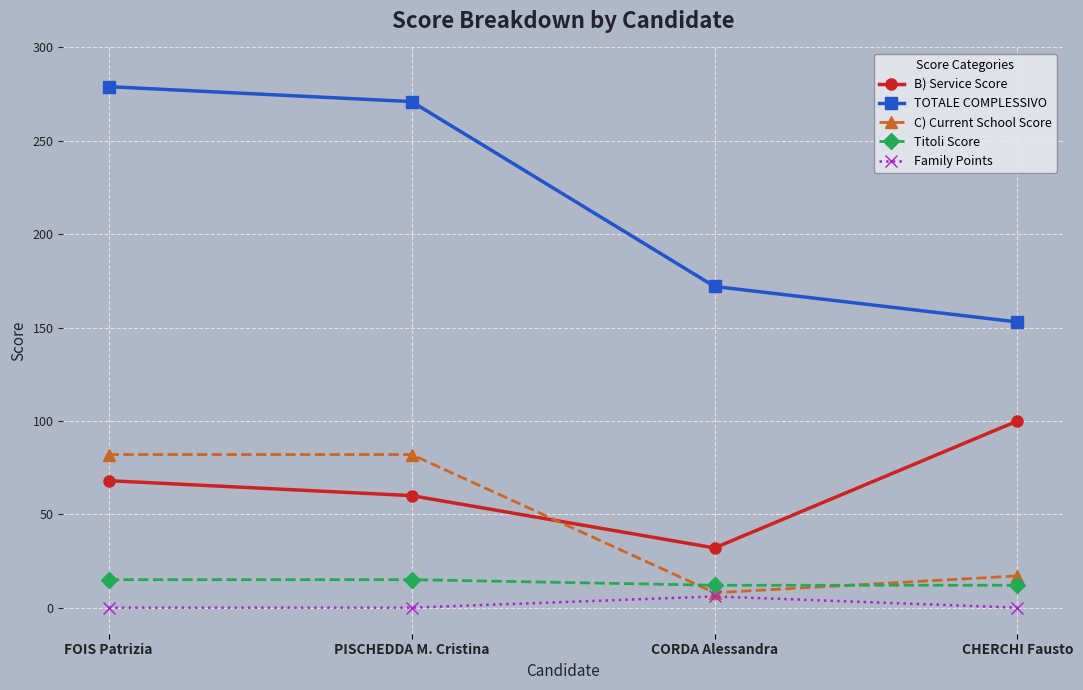

Where is C) Current School Score nearest to the value 45?

CHERCHI Fausto